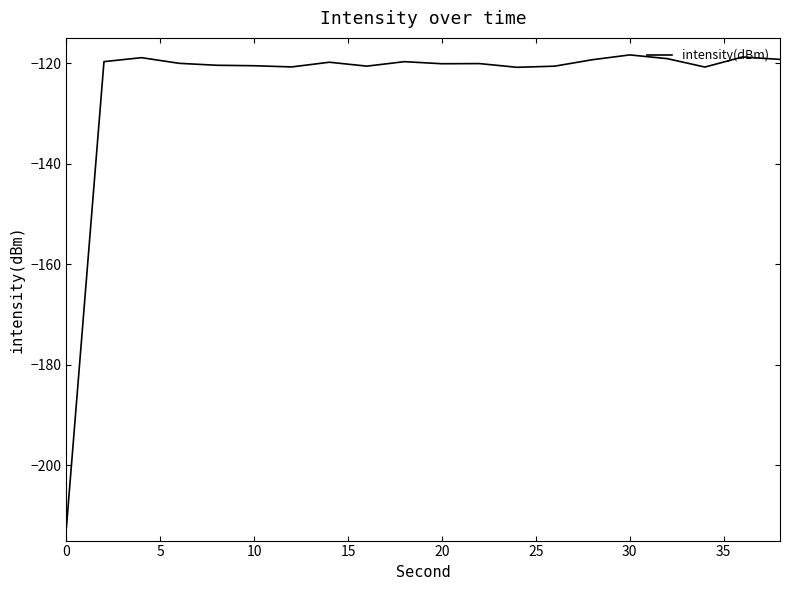

What is the minimum value shown in the chart?

-212.4